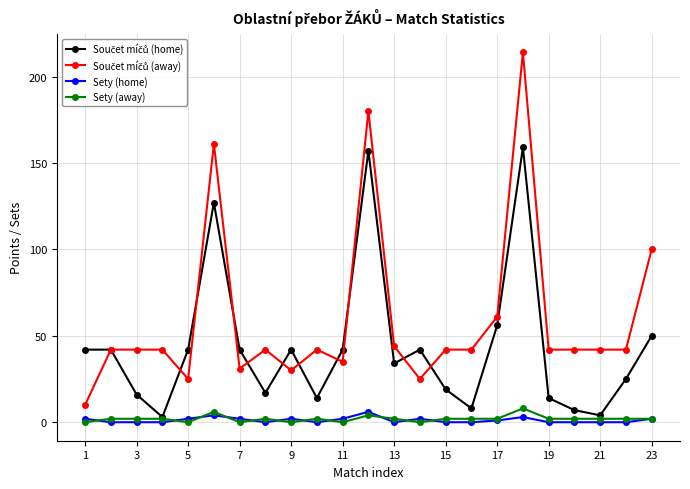

What is the highest value of the Sety (away) series?

8